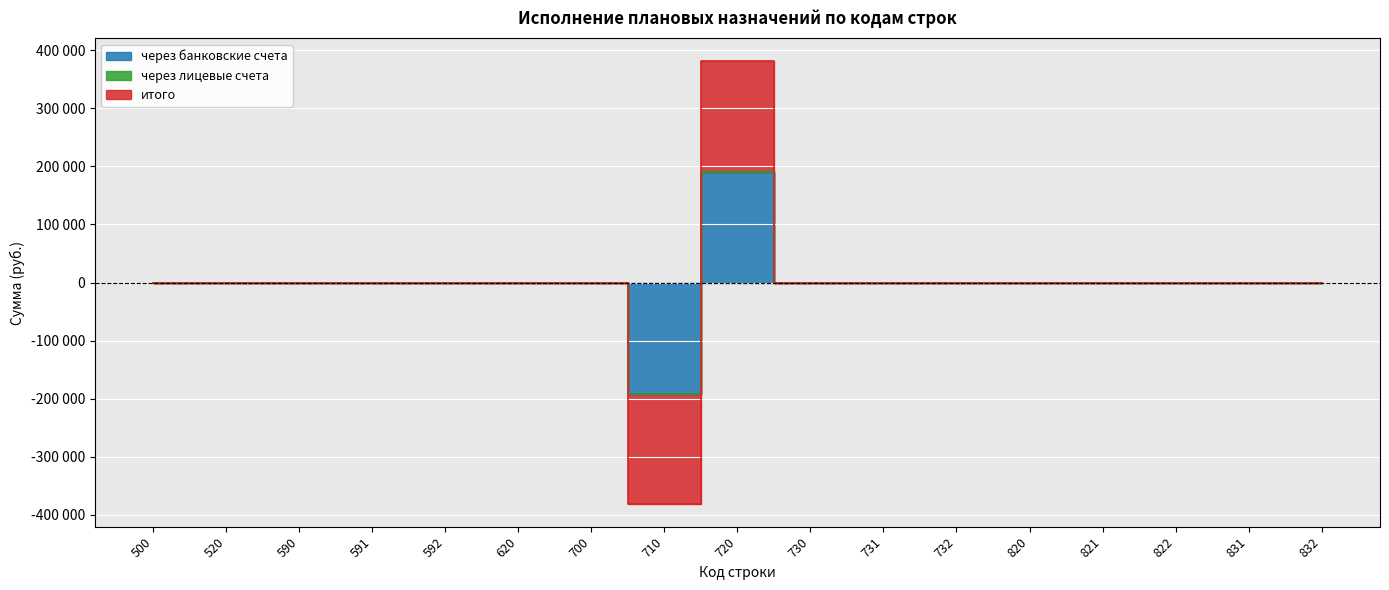

True or false: итого has more than 0 interior local peaks.

True